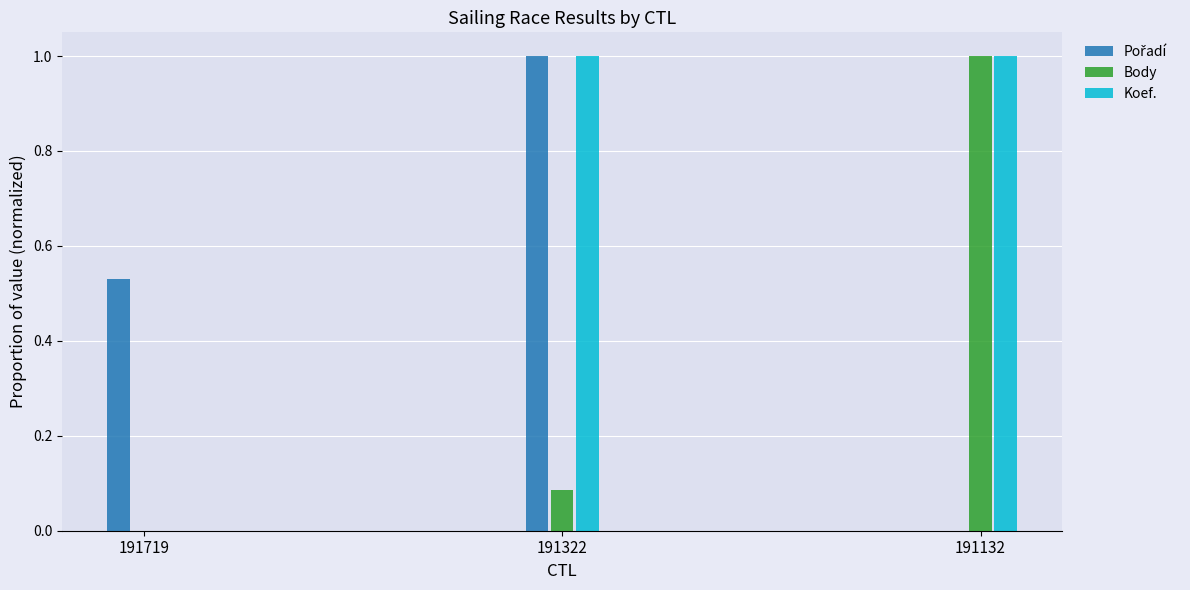

At which category is the sum across all series the highest?

191322